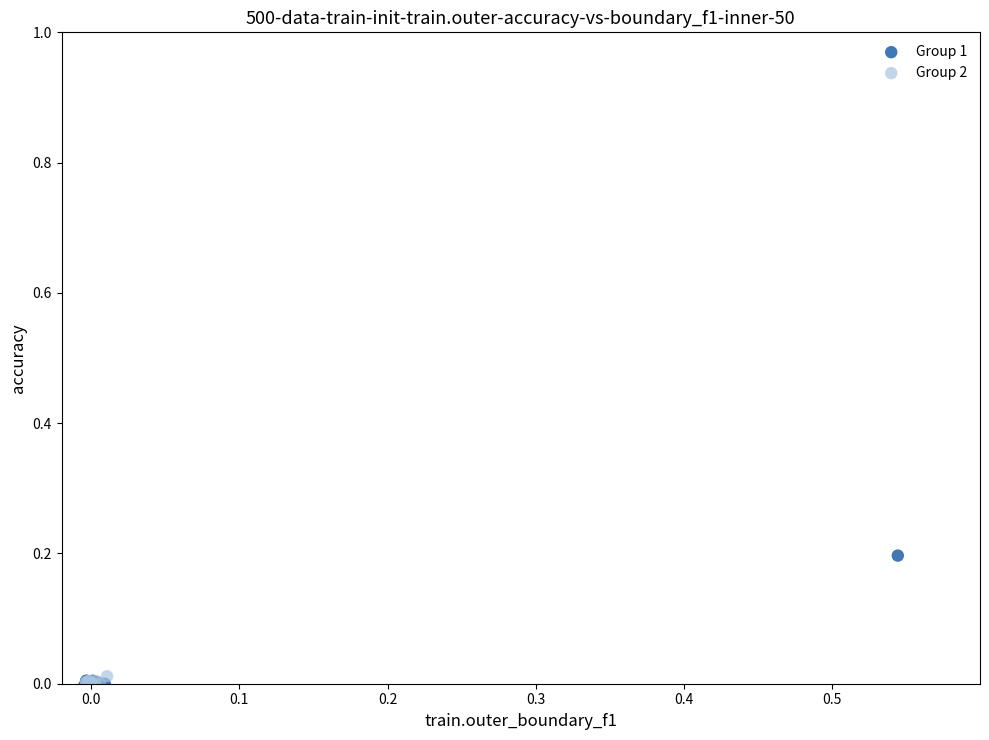

Which series has the widest spread of Y values?

Group 1